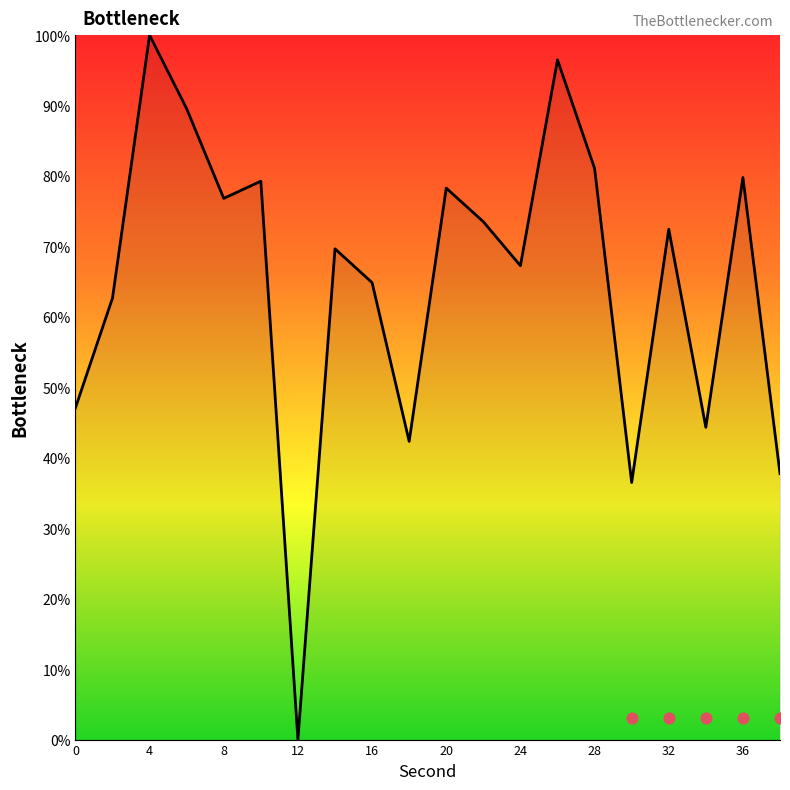

What is the change in value from 26 to 36?

-16.7